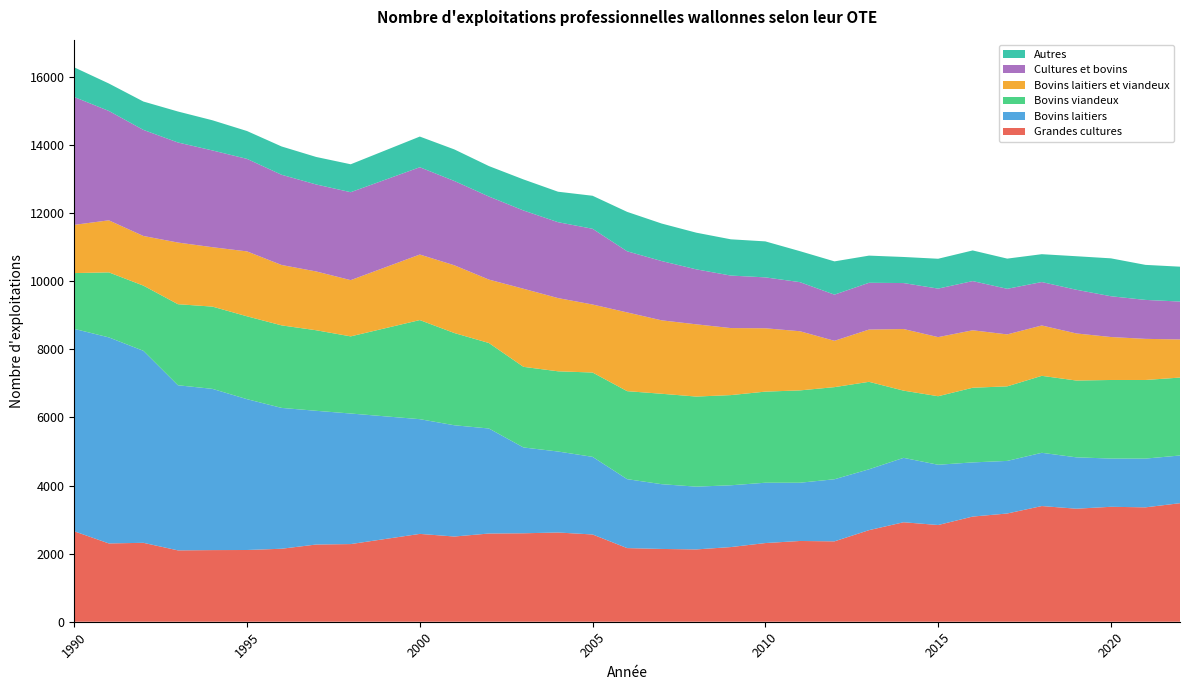

Reading left to right, extract all data points from this chart.

Grandes cultures: 1990=2656	1991=2300	1992=2318	1993=2096	1994=2104	1995=2107	1996=2144	1997=2268	1998=2281	2000=2580	2001=2503	2002=2591	2003=2598	2004=2621	2005=2563	2006=2163	2007=2138	2008=2124	2009=2193	2010=2311	2011=2372	2012=2361	2013=2690	2014=2922	2015=2841	2016=3089	2017=3179	2018=3398	2019=3320	2020=3376	2021=3360	2022=3482
Bovins laitiers: 1990=5946	1991=6052	1992=5640	1993=4850	1994=4736	1995=4430	1996=4137	1997=3928	1998=3835	2000=3370	2001=3268	2002=3085	2003=2521	2004=2379	2005=2280	2006=2025	2007=1902	2008=1844	2009=1815	2010=1772	2011=1711	2012=1824	2013=1788	2014=1892	2015=1770	2016=1591	2017=1545	2018=1564	2019=1509	2020=1417	2021=1432	2022=1401
Bovins viandeux: 1990=1639	1991=1910	1992=1915	1993=2381	1994=2416	1995=2434	1996=2424	1997=2366	1998=2266	2000=2911	2001=2709	2002=2511	2003=2368	2004=2356	2005=2477	2006=2585	2007=2656	2008=2646	2009=2649	2010=2676	2011=2712	2012=2706	2013=2569	2014=1974	2015=2013	2016=2193	2017=2190	2018=2261	2019=2256	2020=2308	2021=2309	2022=2289
Bovins laitiers et viandeux: 1990=1417	1991=1529	1992=1458	1993=1811	1994=1745	1995=1907	1996=1774	1997=1727	1998=1652	2000=1925	2001=1990	2002=1863	2003=2294	2004=2151	2005=1998	2006=2313	2007=2157	2008=2122	2009=1969	2010=1861	2011=1738	2012=1361	2013=1535	2014=1810	2015=1736	2016=1688	2017=1526	2018=1479	2019=1383	2020=1262	2021=1208	2022=1120
Cultures et bovins: 1990=3754	1991=3213	1992=3116	1993=2939	1994=2842	1995=2717	1996=2650	1997=2555	1998=2583	2000=2564	2001=2476	2002=2440	2003=2299	2004=2229	2005=2224	2006=1795	2007=1741	2008=1615	2009=1542	2010=1495	2011=1442	2012=1356	2013=1374	2014=1350	2015=1425	2016=1445	2017=1339	2018=1276	2019=1283	2020=1198	2021=1144	2022=1113
Autres: 1990=871	1991=806	1992=833	1993=910	1994=886	1995=818	1996=831	1997=808	1998=820	2000=901	2001=927	2002=894	2003=912	2004=895	2005=970	2006=1158	2007=1102	2008=1077	2009=1065	2010=1057	2011=910	2012=977	2013=798	2014=766	2015=877	2016=900	2017=887	2018=818	2019=985	2020=1113	2021=1029	2022=1024